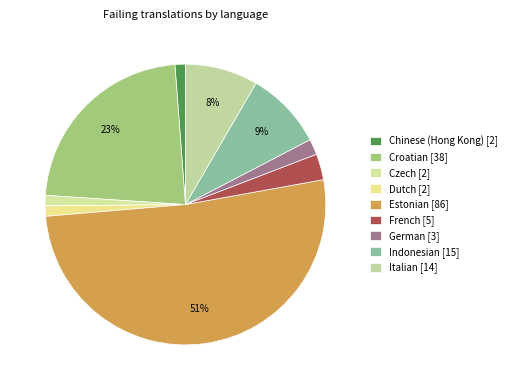

How many slices are in this pie chart?

9